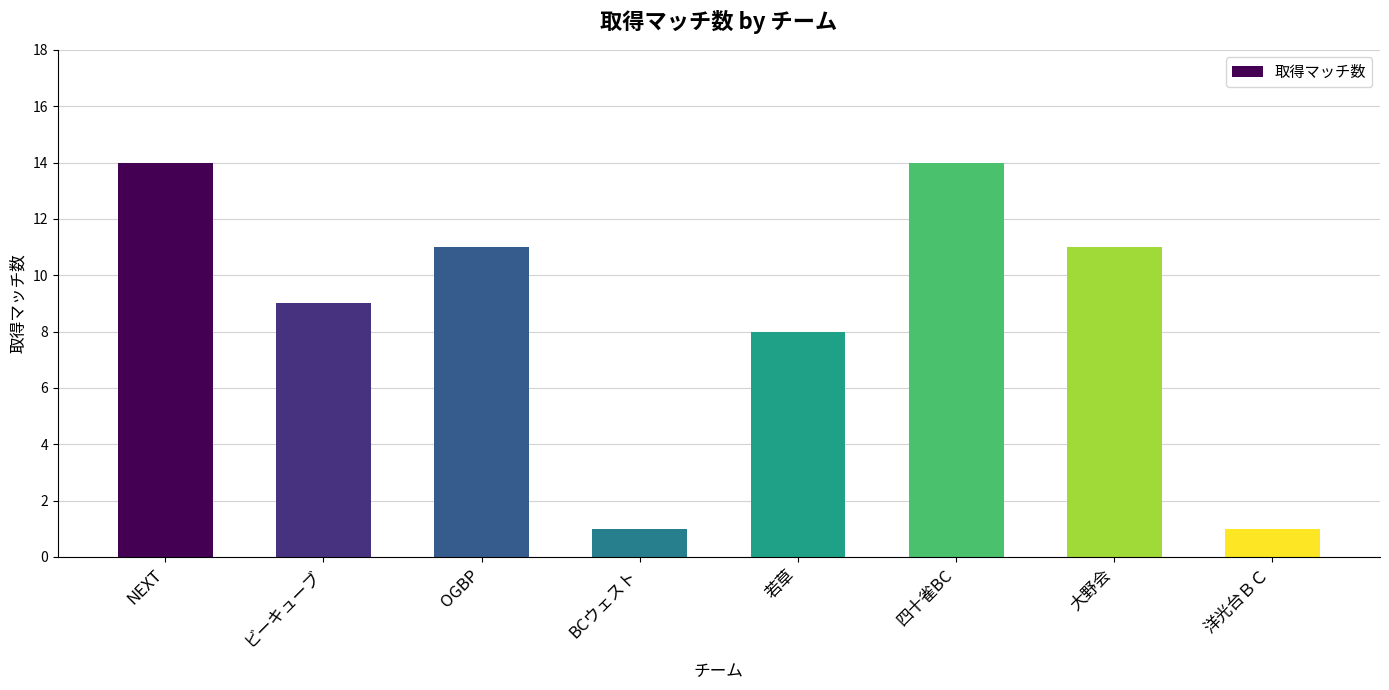

True or false: the data shows 14 at 四十雀BC.

True